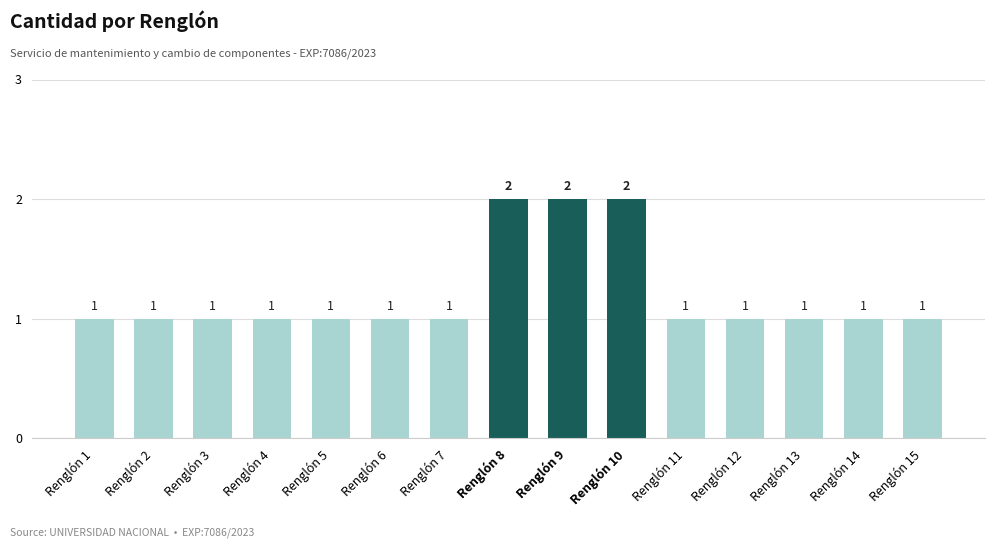

What is the sum of all values?

18